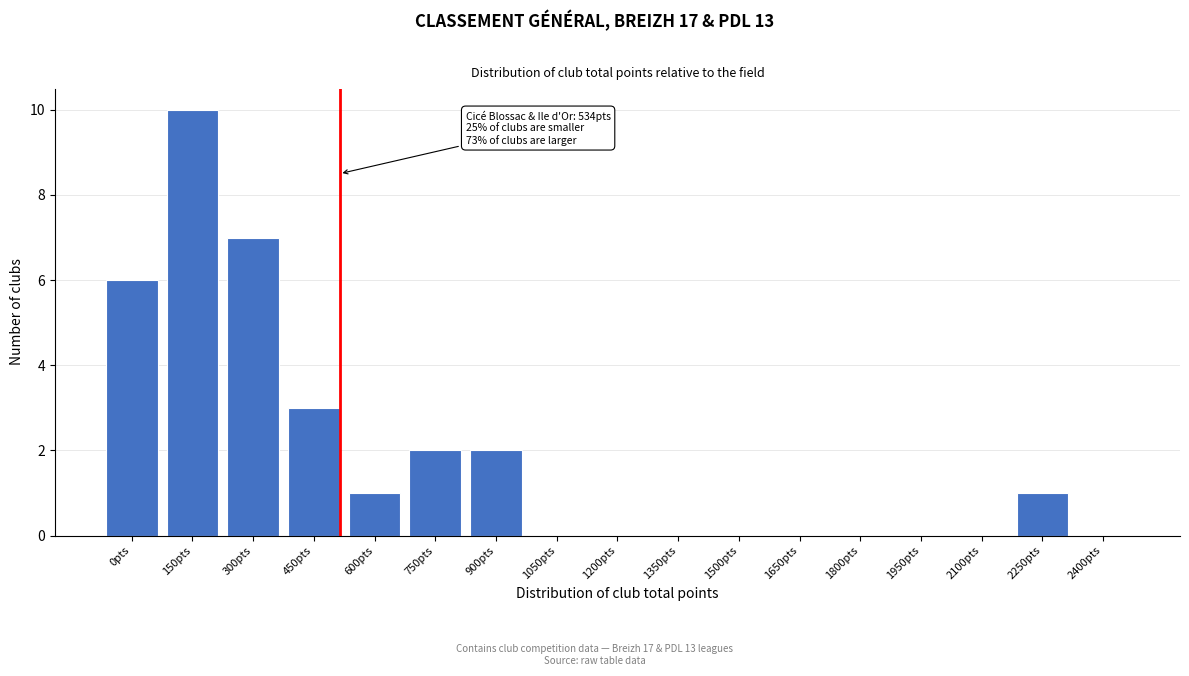

Reading left to right, list all the values displayed in this chart.

0pts=6	150pts=10	300pts=7	450pts=3	600pts=1	750pts=2	900pts=2	1050pts=0	1200pts=0	1350pts=0	1500pts=0	1650pts=0	1800pts=0	1950pts=0	2100pts=0	2250pts=1	2400pts=0